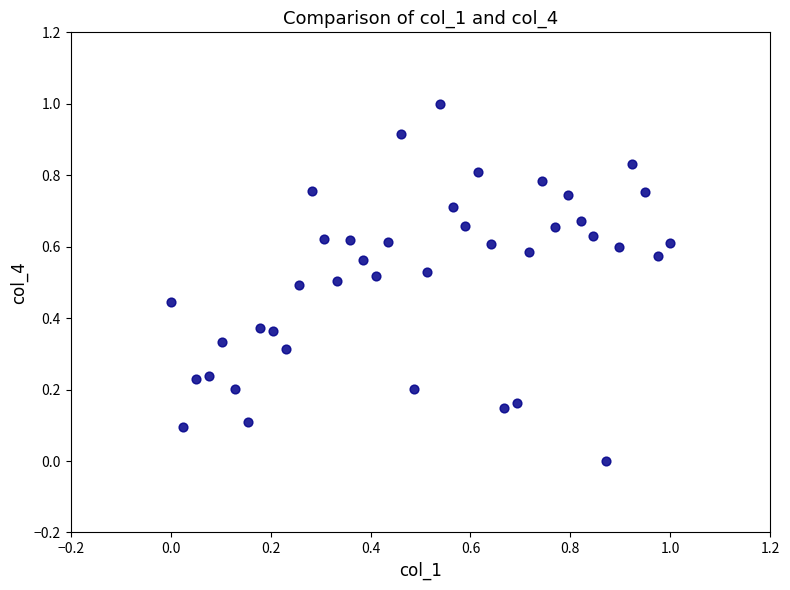

What is the range of Y values (max minus min)?

1.0